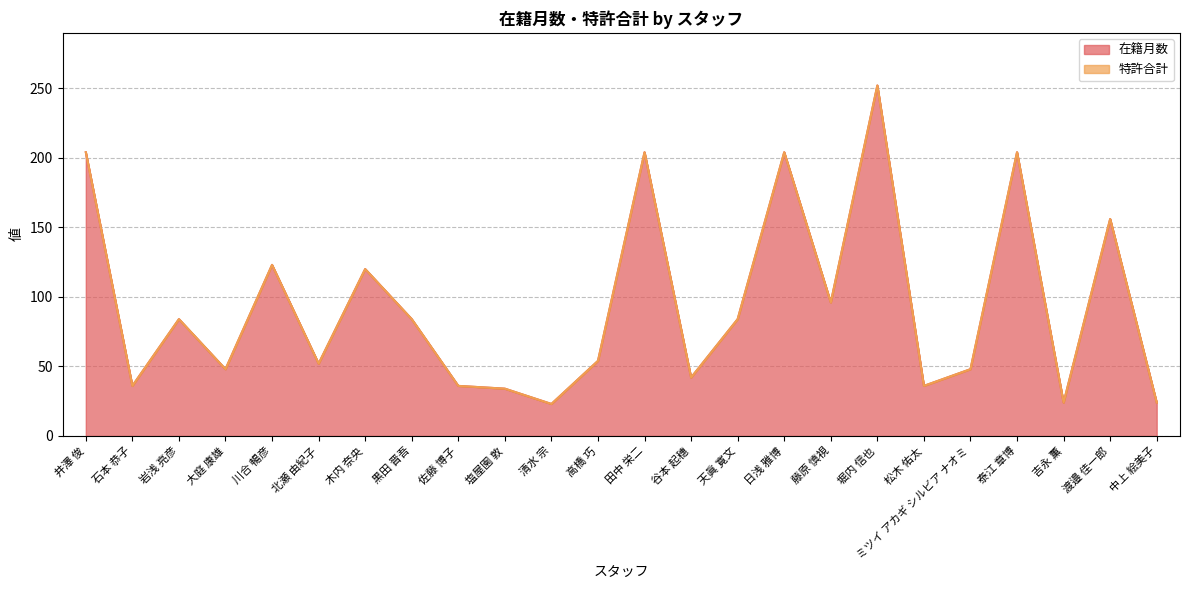

Is it true that the value at 天眞 寛文 is 135?

False